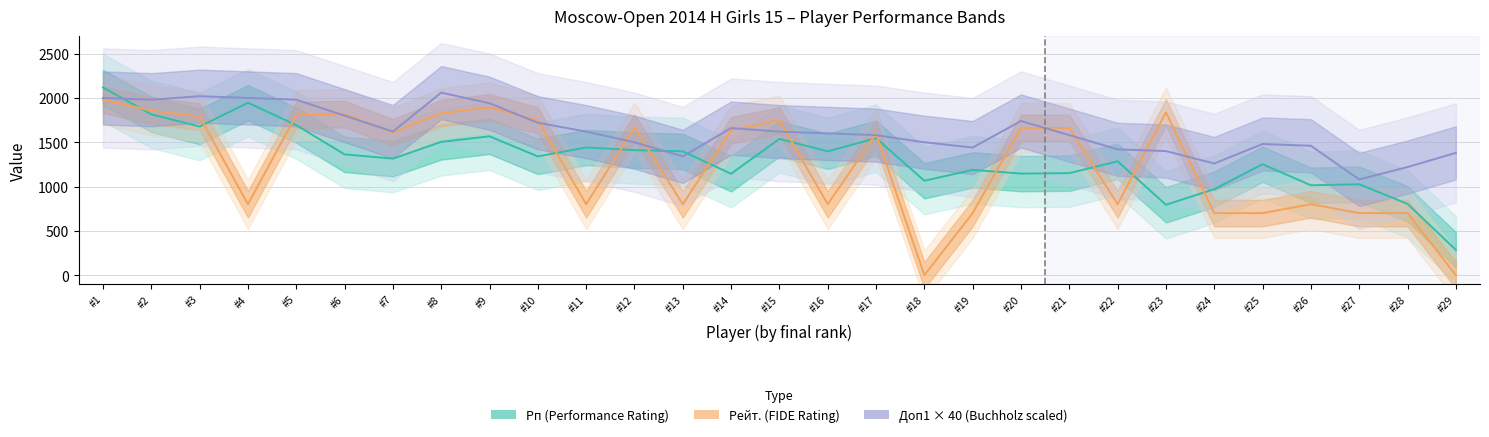

True or false: Рп has a value of 1637 at #24.

False